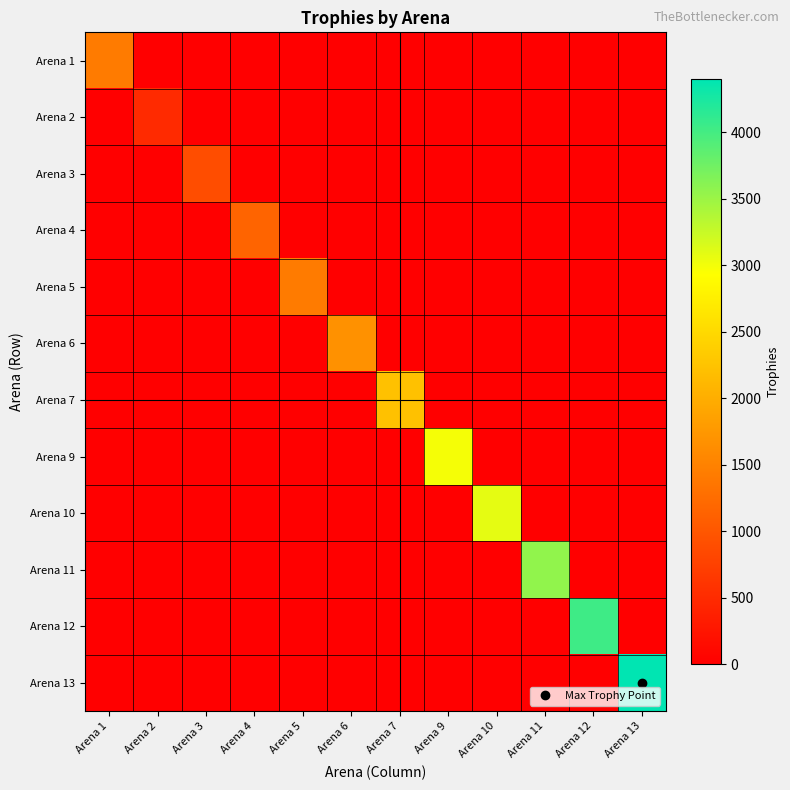

Reading right to left, what are all the values shown in this chart?

Arena 1: Arena 13=0	Arena 12=0	Arena 11=0	Arena 10=0	Arena 9=0	Arena 7=0	Arena 6=0	Arena 5=0	Arena 4=0	Arena 3=0	Arena 2=0	Arena 1=1419
Arena 2: Arena 13=0	Arena 12=0	Arena 11=0	Arena 10=0	Arena 9=0	Arena 7=0	Arena 6=0	Arena 5=0	Arena 4=0	Arena 3=0	Arena 2=497	Arena 1=0
Arena 3: Arena 13=0	Arena 12=0	Arena 11=0	Arena 10=0	Arena 9=0	Arena 7=0	Arena 6=0	Arena 5=0	Arena 4=0	Arena 3=888	Arena 2=0	Arena 1=0
Arena 4: Arena 13=0	Arena 12=0	Arena 11=0	Arena 10=0	Arena 9=0	Arena 7=0	Arena 6=0	Arena 5=0	Arena 4=1154	Arena 3=0	Arena 2=0	Arena 1=0
Arena 5: Arena 13=0	Arena 12=0	Arena 11=0	Arena 10=0	Arena 9=0	Arena 7=0	Arena 6=0	Arena 5=1419	Arena 4=0	Arena 3=0	Arena 2=0	Arena 1=0
Arena 6: Arena 13=0	Arena 12=0	Arena 11=0	Arena 10=0	Arena 9=0	Arena 7=0	Arena 6=1680	Arena 5=0	Arena 4=0	Arena 3=0	Arena 2=0	Arena 1=0
Arena 7: Arena 13=0	Arena 12=0	Arena 11=0	Arena 10=0	Arena 9=0	Arena 7=2220	Arena 6=0	Arena 5=0	Arena 4=0	Arena 3=0	Arena 2=0	Arena 1=0
Arena 9: Arena 13=0	Arena 12=0	Arena 11=0	Arena 10=0	Arena 9=2988	Arena 7=0	Arena 6=0	Arena 5=0	Arena 4=0	Arena 3=0	Arena 2=0	Arena 1=0
Arena 10: Arena 13=0	Arena 12=0	Arena 11=0	Arena 10=3081	Arena 9=0	Arena 7=0	Arena 6=0	Arena 5=0	Arena 4=0	Arena 3=0	Arena 2=0	Arena 1=0
Arena 11: Arena 13=0	Arena 12=0	Arena 11=3561	Arena 10=0	Arena 9=0	Arena 7=0	Arena 6=0	Arena 5=0	Arena 4=0	Arena 3=0	Arena 2=0	Arena 1=0
Arena 12: Arena 13=0	Arena 12=4030	Arena 11=0	Arena 10=0	Arena 9=0	Arena 7=0	Arena 6=0	Arena 5=0	Arena 4=0	Arena 3=0	Arena 2=0	Arena 1=0
Arena 13: Arena 13=4397	Arena 12=0	Arena 11=0	Arena 10=0	Arena 9=0	Arena 7=0	Arena 6=0	Arena 5=0	Arena 4=0	Arena 3=0	Arena 2=0	Arena 1=0